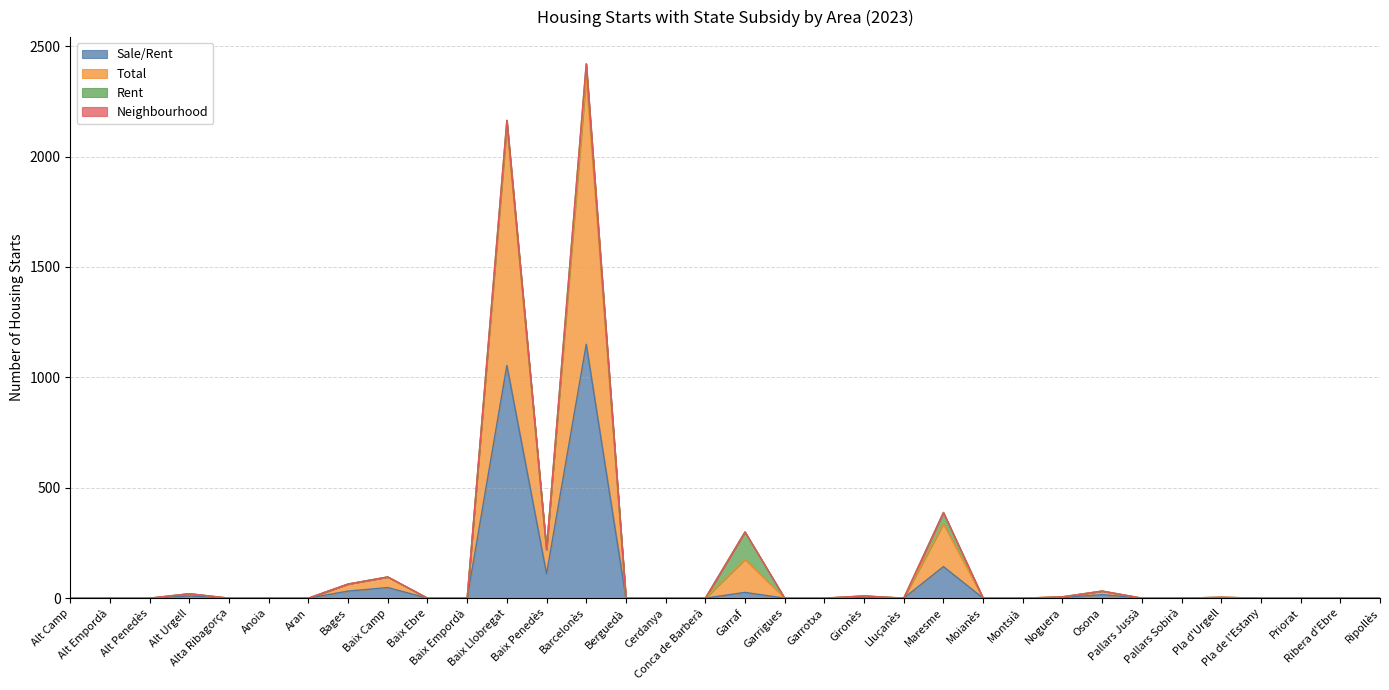

Which series has the widest spread of values?

Total